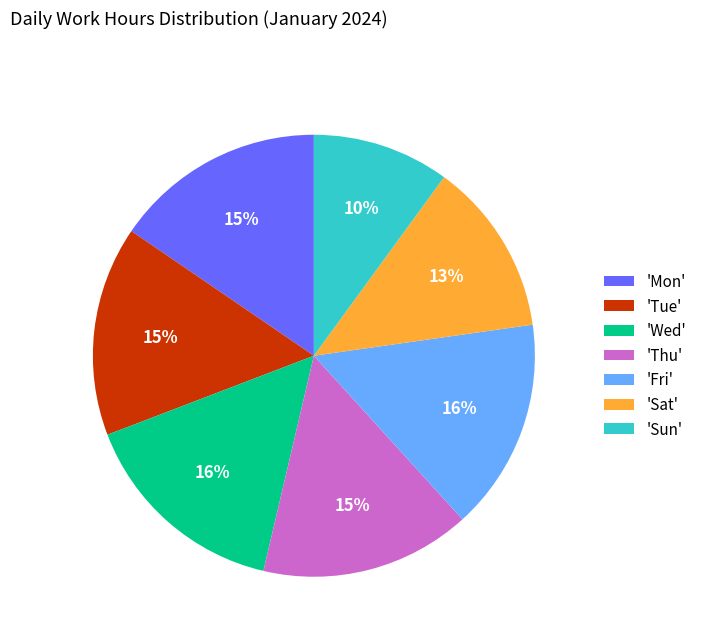

What percentage is the 'Sat' slice, to the nearest percent?

13%